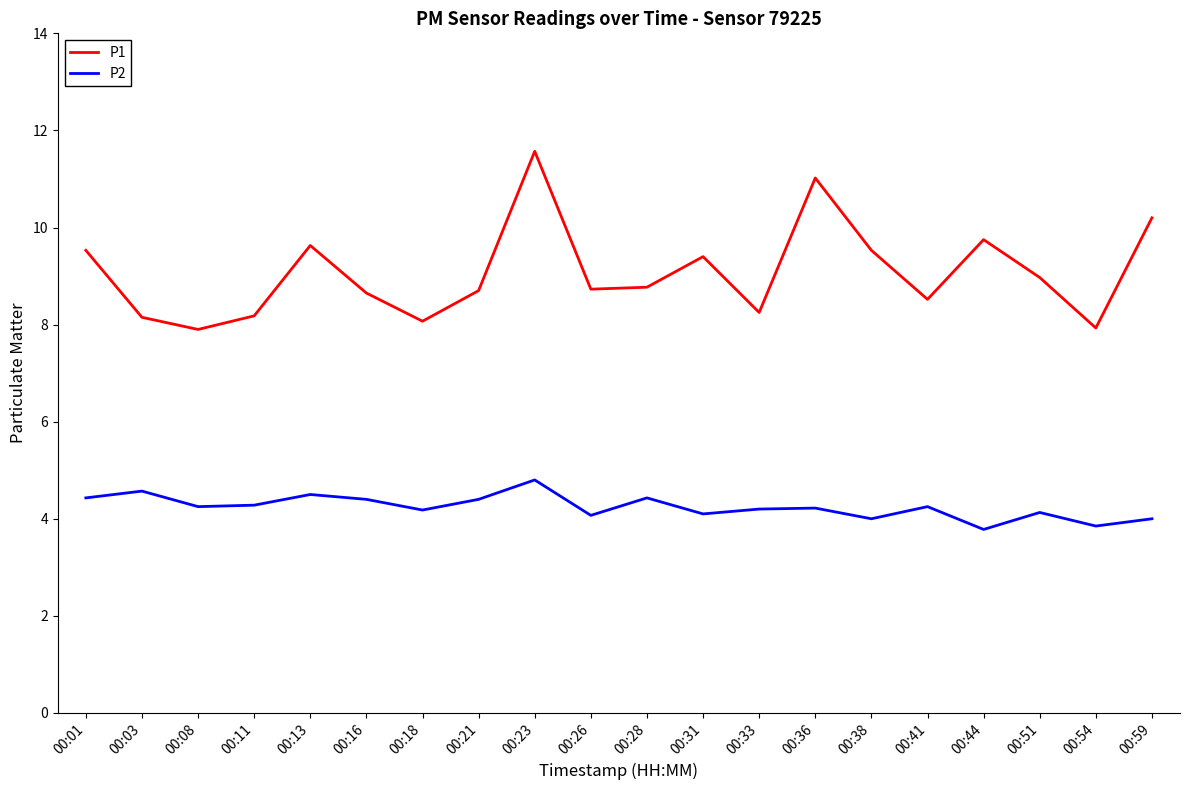

The value of P1 at 00:51 is 9.0. True or false?

True